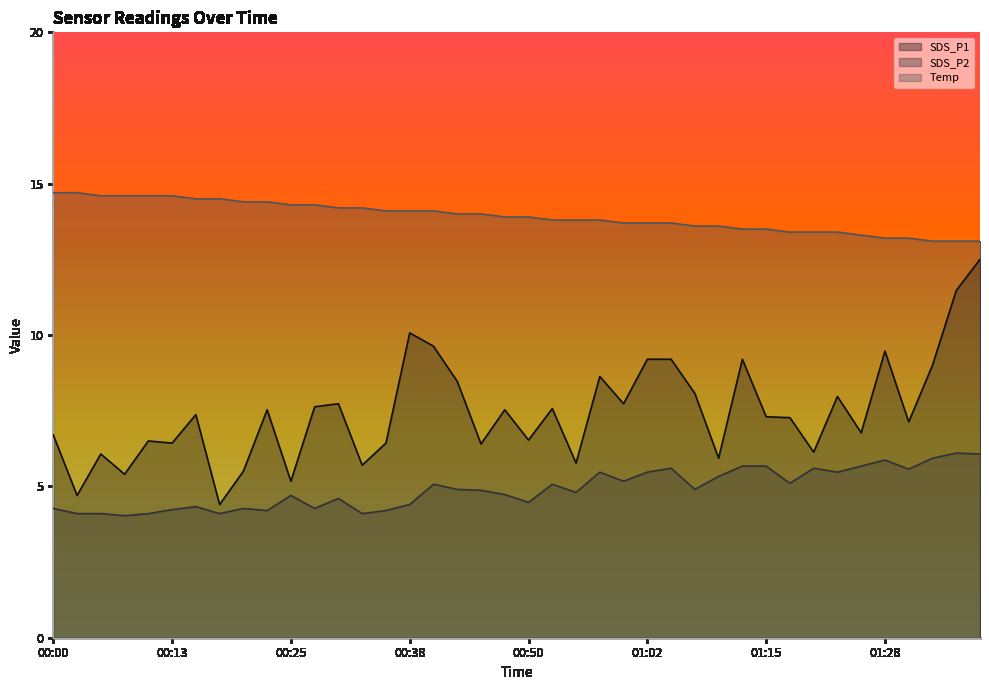

How many values in the SDS_P1 series exceed 7?

23